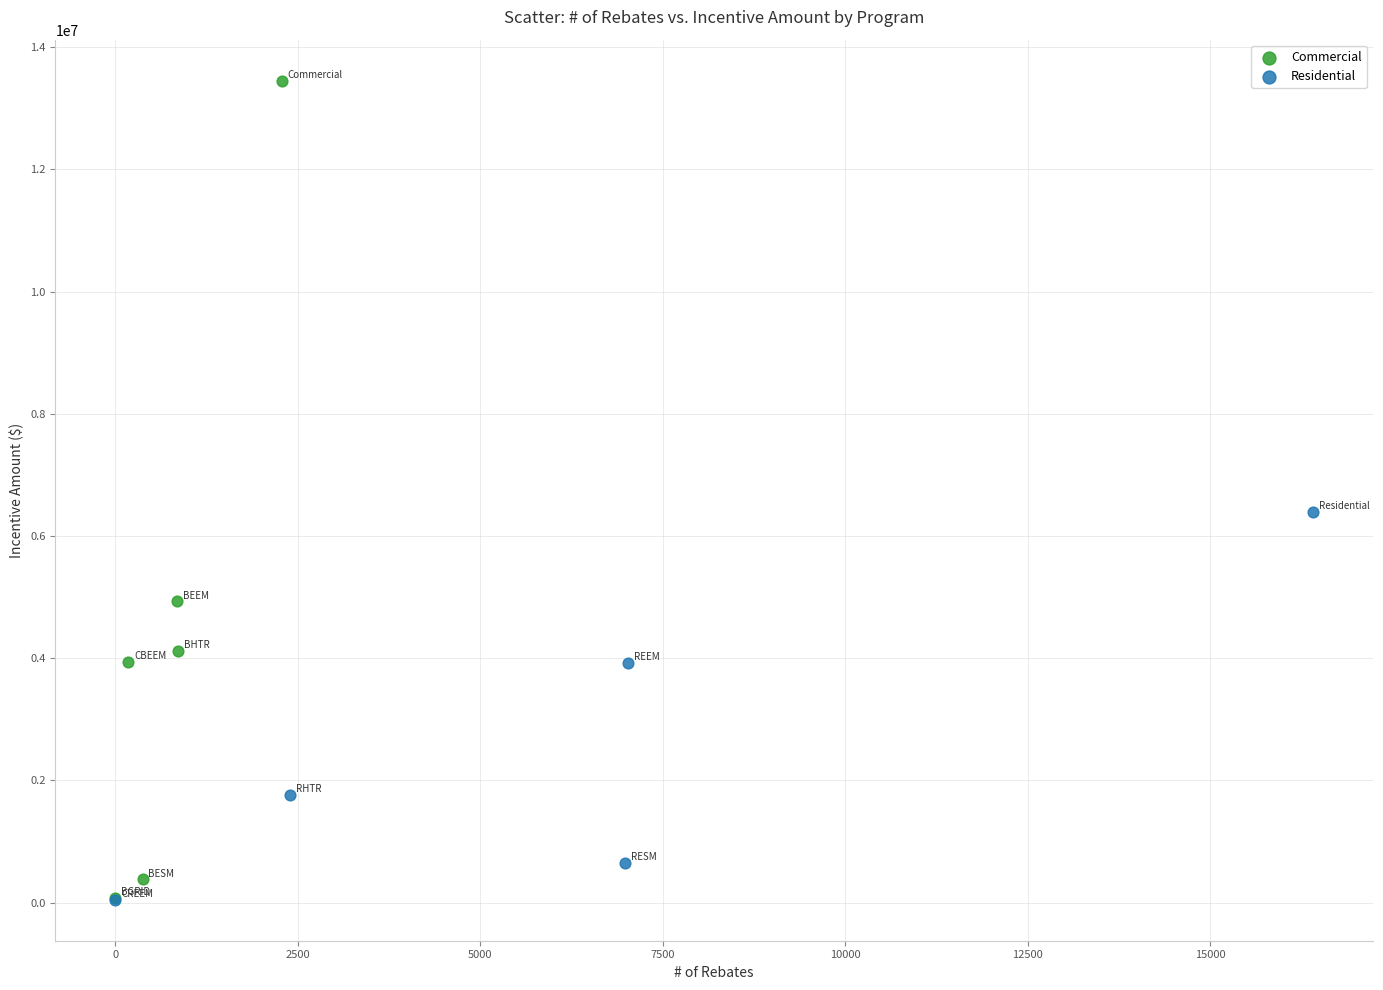

Which series reaches the maximum Y coordinate?

Commercial